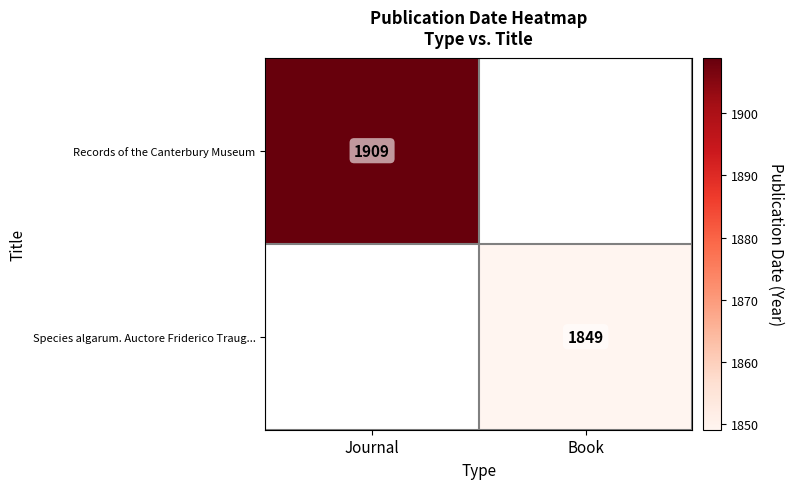

True or false: Species algarum. Auctore Friderico Traug... has a value of 1849 at Book.

True